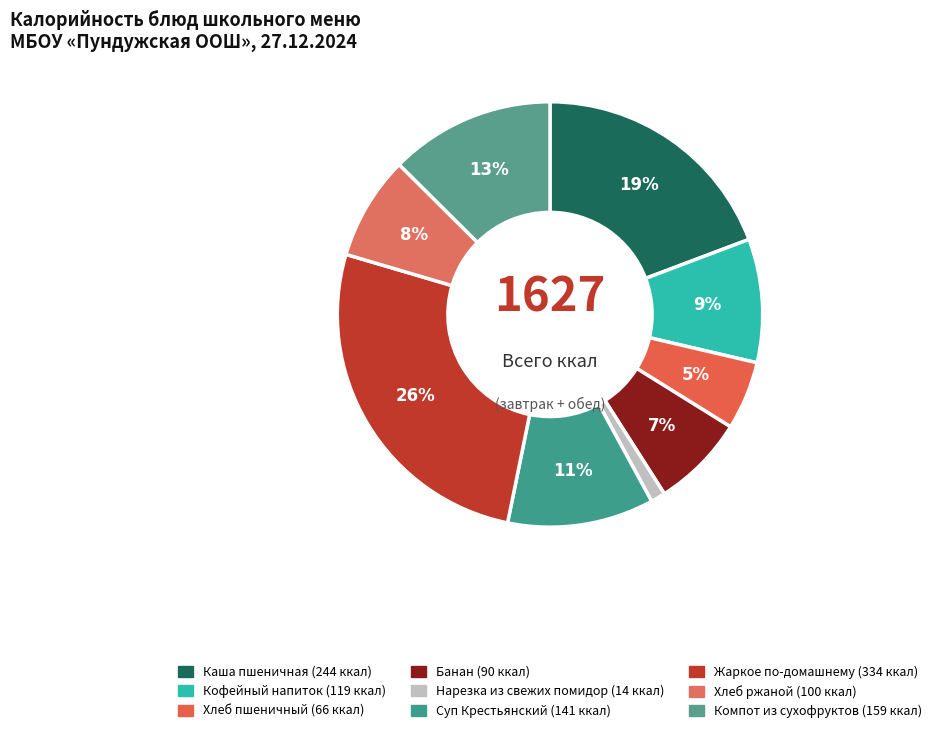

What percentage is the Банан slice, to the nearest percent?

7%